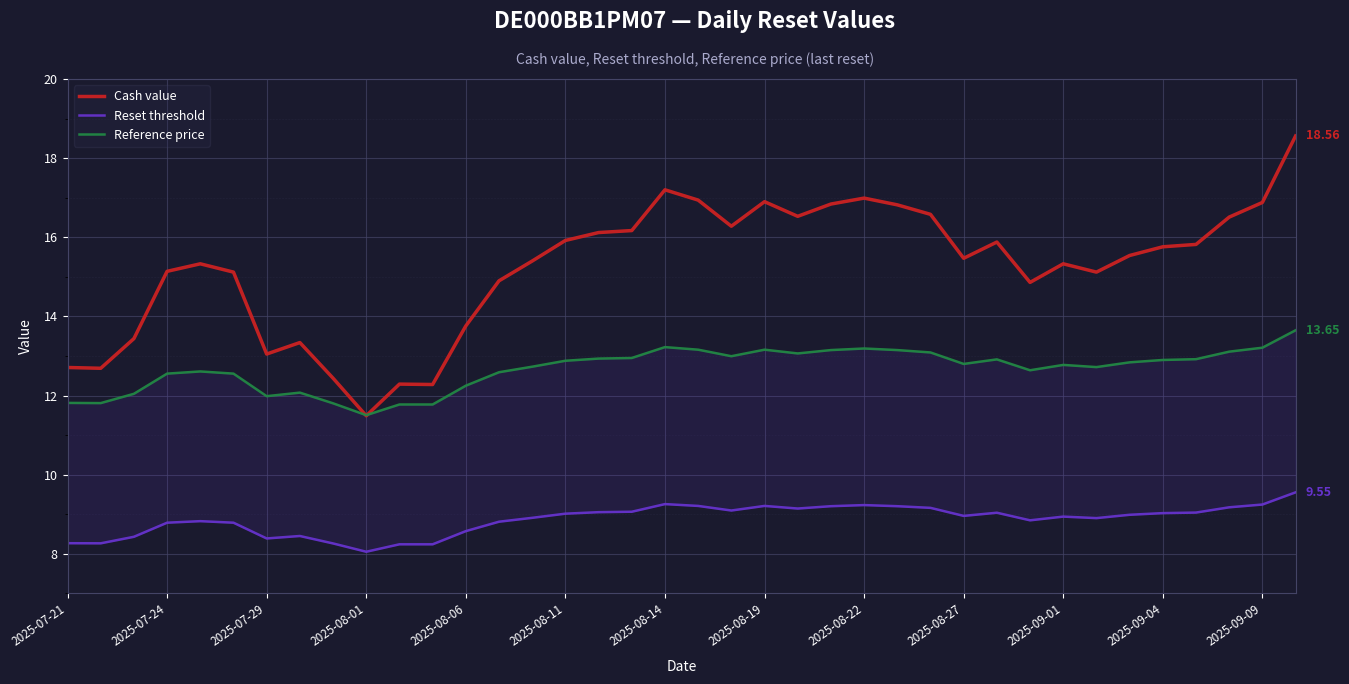

Rank the series by their average value, from lowest to highest.

Reset threshold, Reference price, Cash value